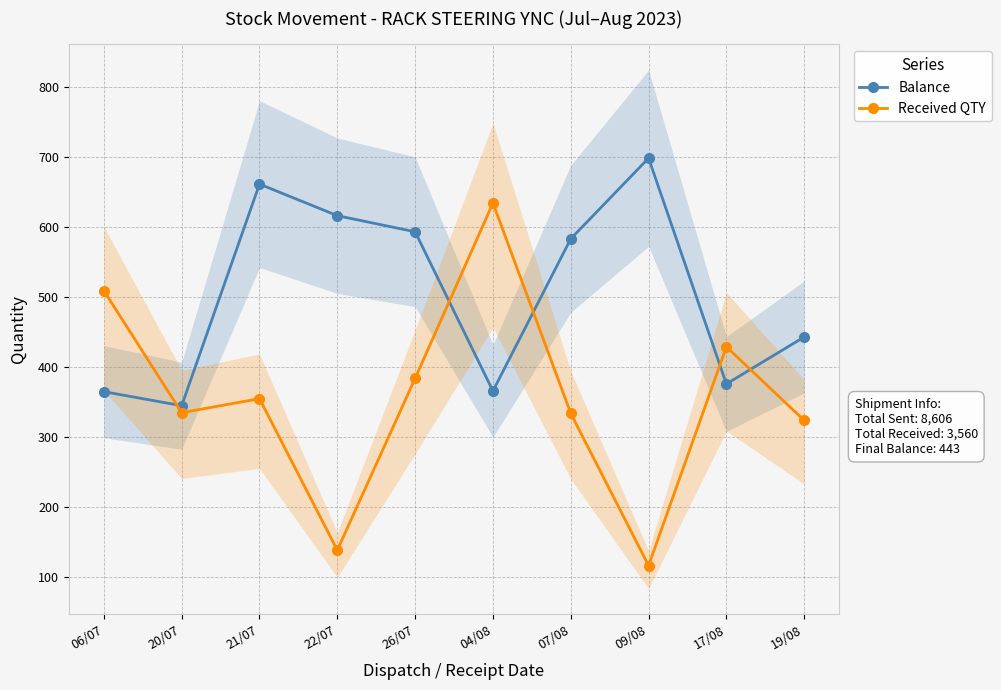

Rank the series at 09/08 from lowest to highest value.

Received QTY, Balance